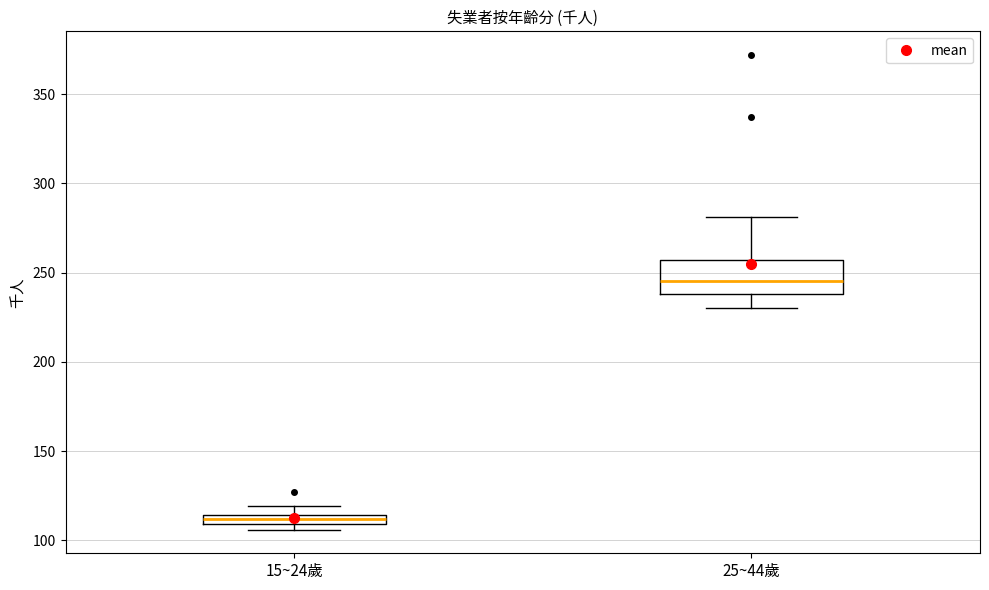

Which box is the tallest, from its lower edge to its upper edge?

25~44歲